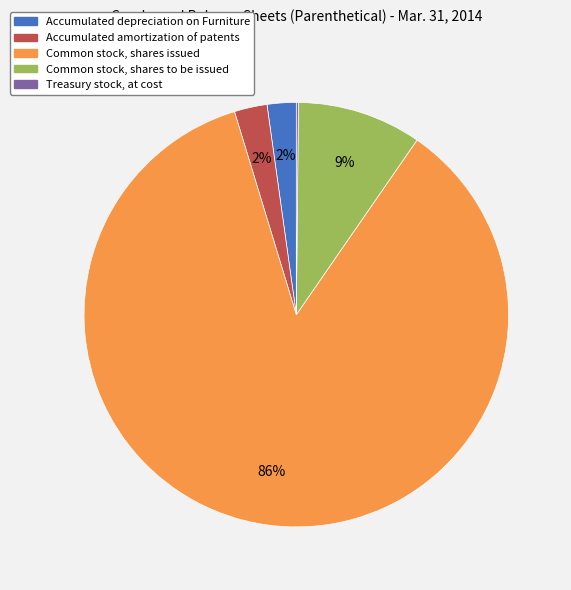

Is the sum of Common stock, shares issued and Accumulated depreciation on Furniture greater than half?

Yes